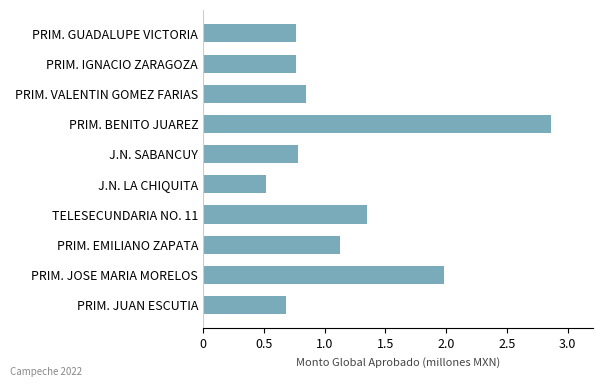

The chart shows a value of 0.2 at PRIM. JUAN ESCUTIA. True or false?

False